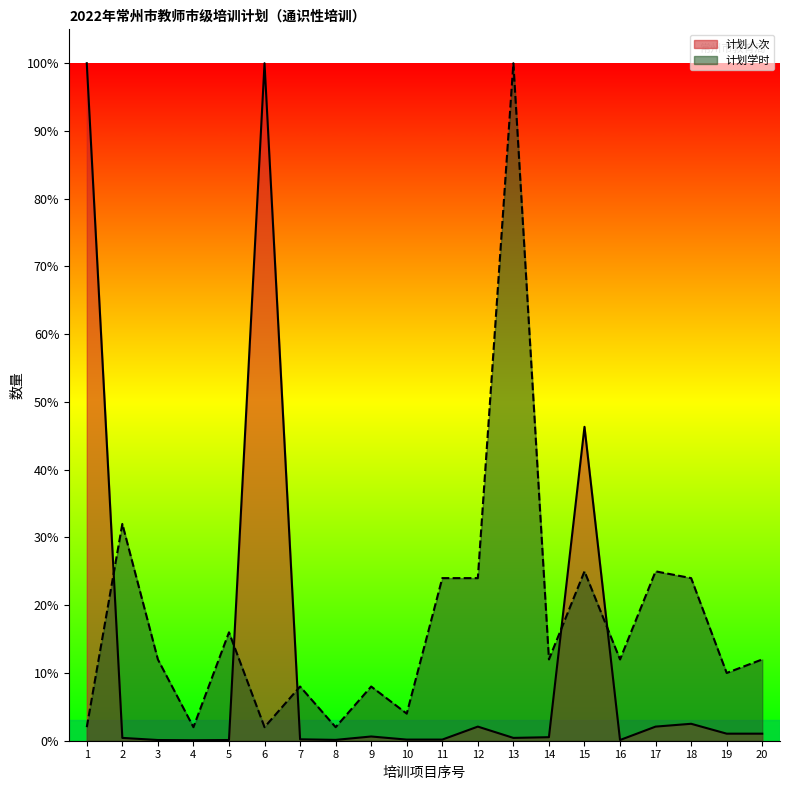

Reading left to right, transcribe all the data shown in this chart.

计划人次: 1=1.0	2=0.0	3=0.0	4=0.0	5=0.0	6=1.0	7=0.0	8=0.0	9=0.0	10=0.0	11=0.0	12=0.0	13=0.0	14=0.0	15=0.5	16=0.0	17=0.0	18=0.0	19=0.0	20=0.0
计划学时: 1=0.0	2=0.3	3=0.1	4=0.0	5=0.2	6=0.0	7=0.1	8=0.0	9=0.1	10=0.0	11=0.2	12=0.2	13=1.0	14=0.1	15=0.2	16=0.1	17=0.2	18=0.2	19=0.1	20=0.1